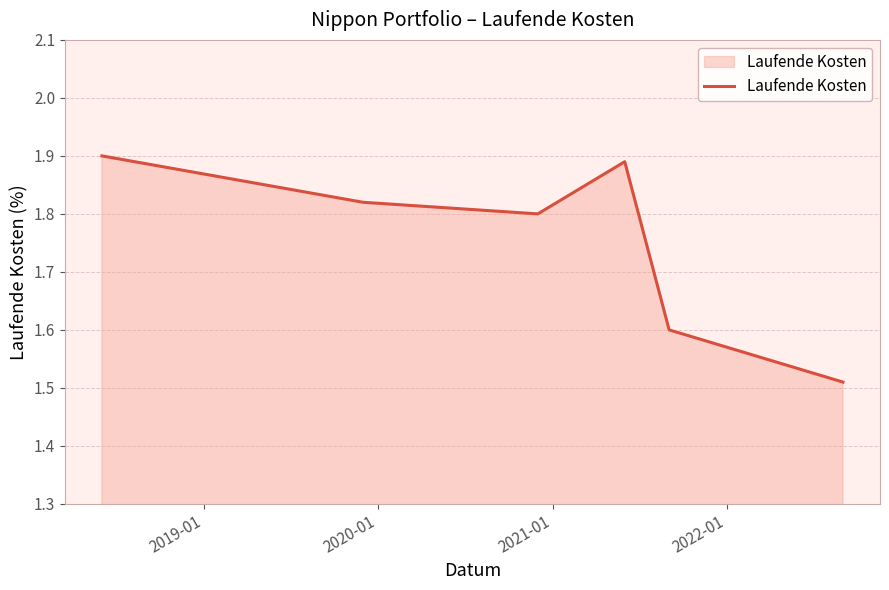

What is the difference between the maximum and minimum values?

0.4